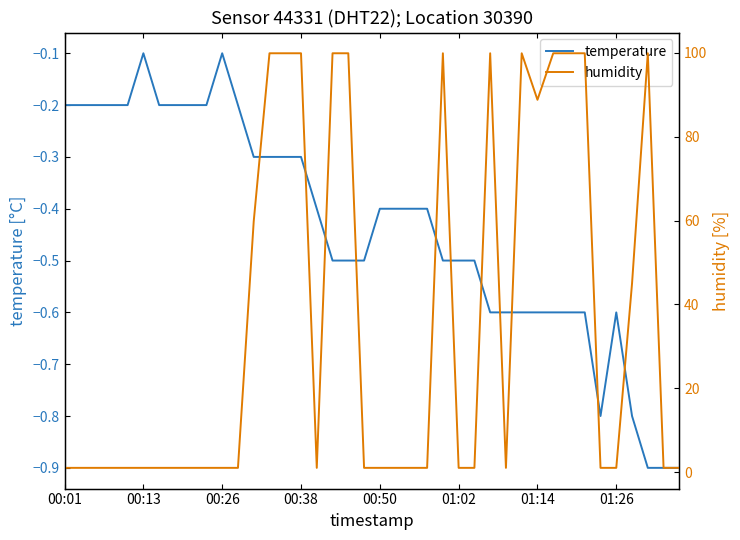

The value of temperature at 37 is -0.4. True or false?

False